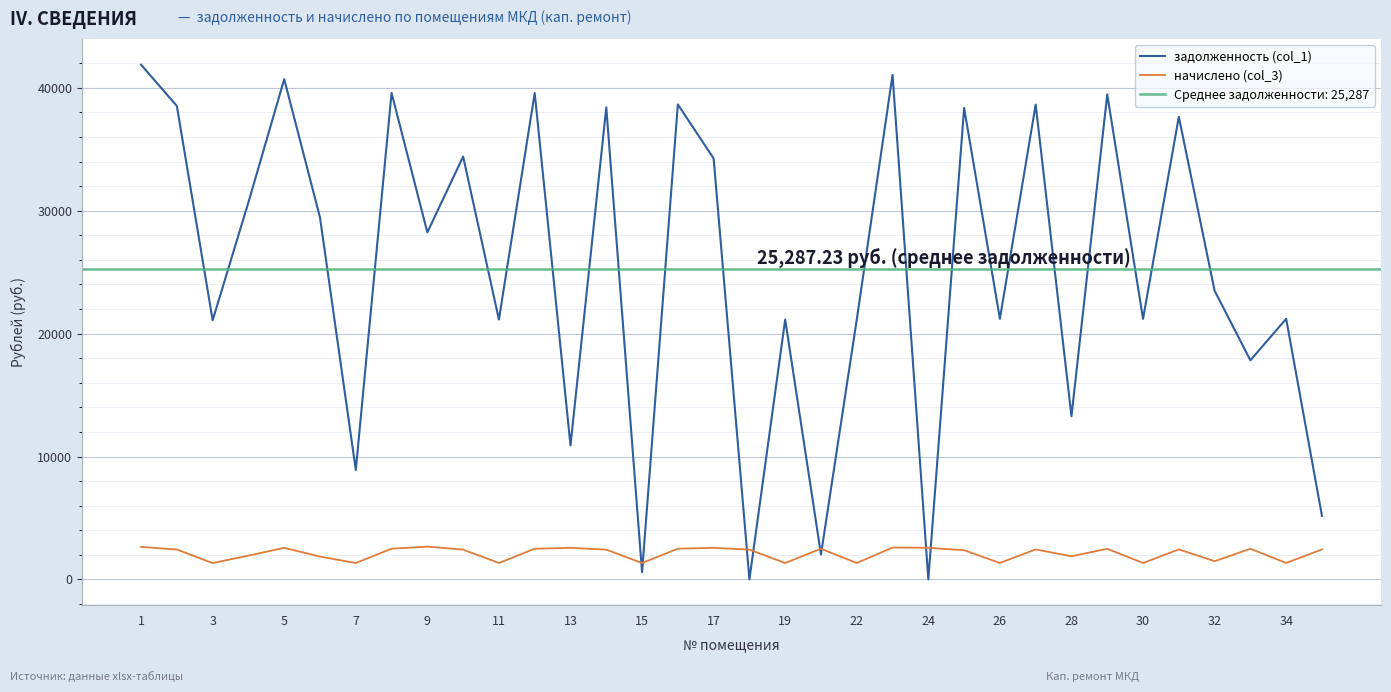

How many values in задолженность (col_1) are above zero?

32